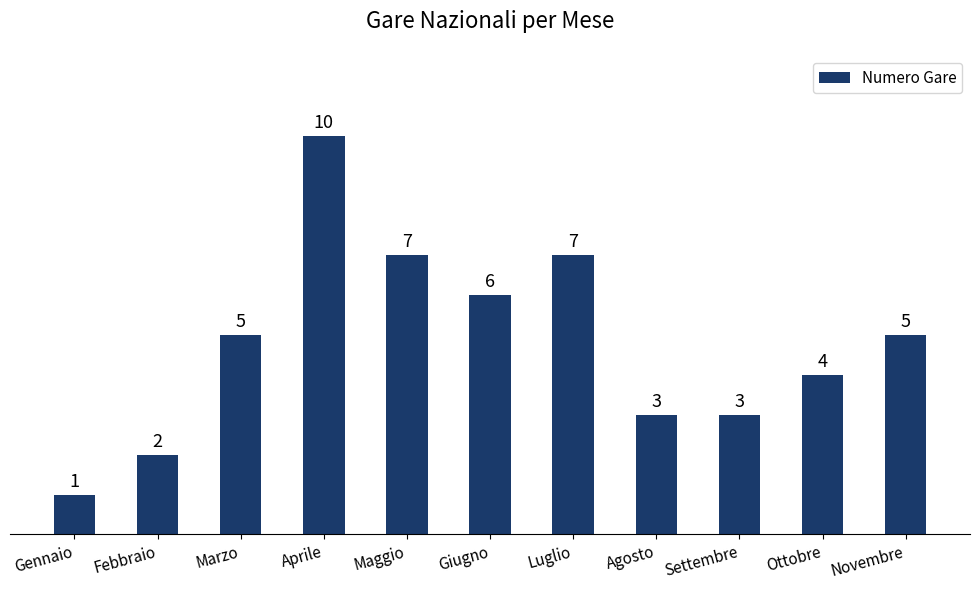

The value at Luglio is 9. True or false?

False